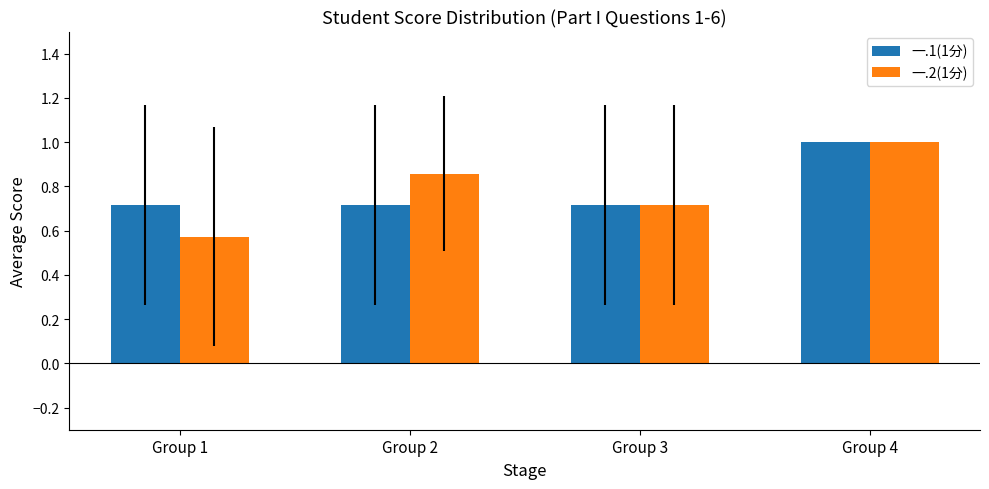

At Group 1, list the series in order from smallest to largest.

一.2(1分), 一.1(1分)